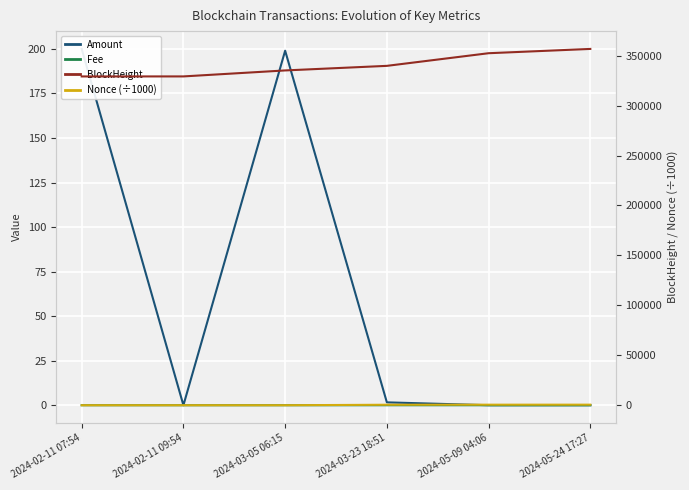

Which series has the largest total across all categories?

BlockHeight